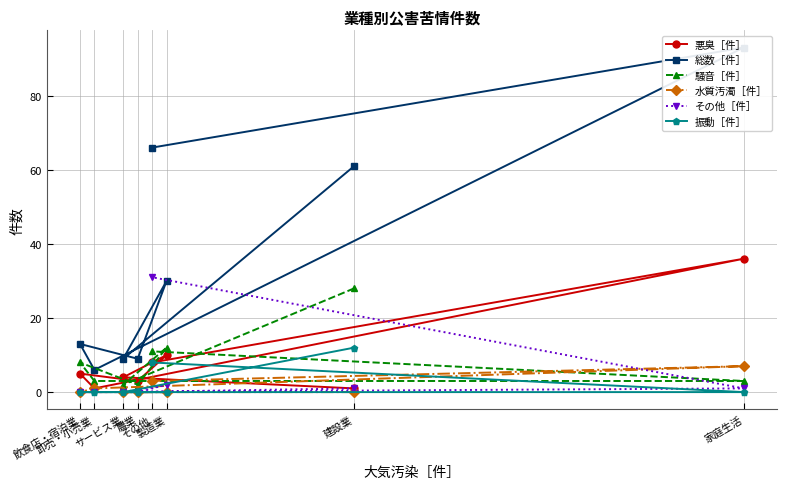

At which label is 悪臭［件］ closest to 18?

製造業